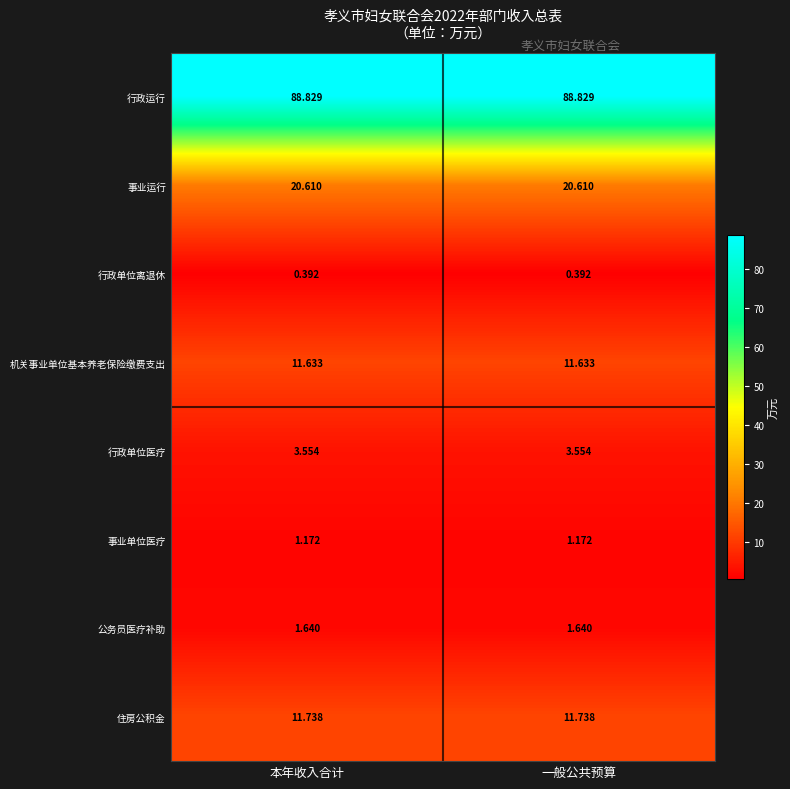

What is the total value across all series at 一般公共预算?

139.6